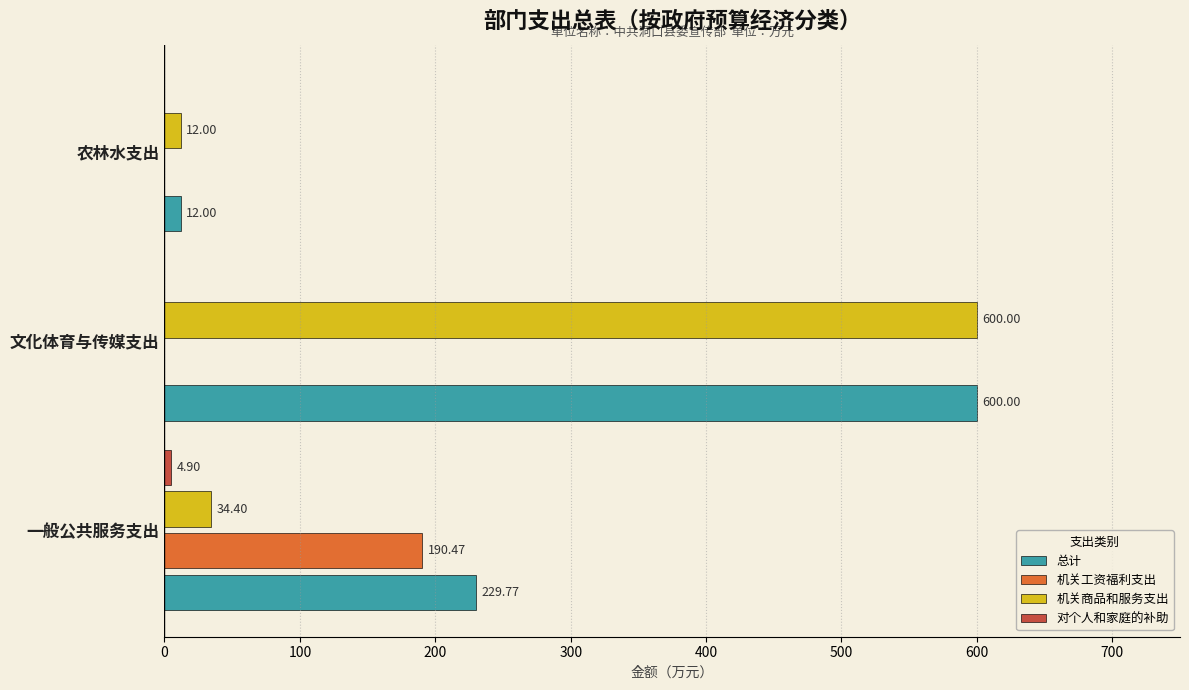

Which series has the largest total across all categories?

总计